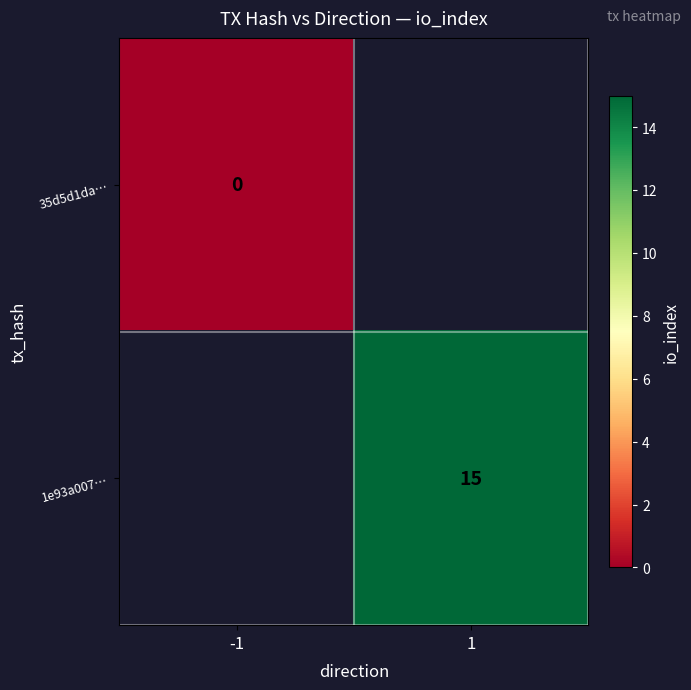

The 1e93a007… series shows 15 at 1. True or false?

True